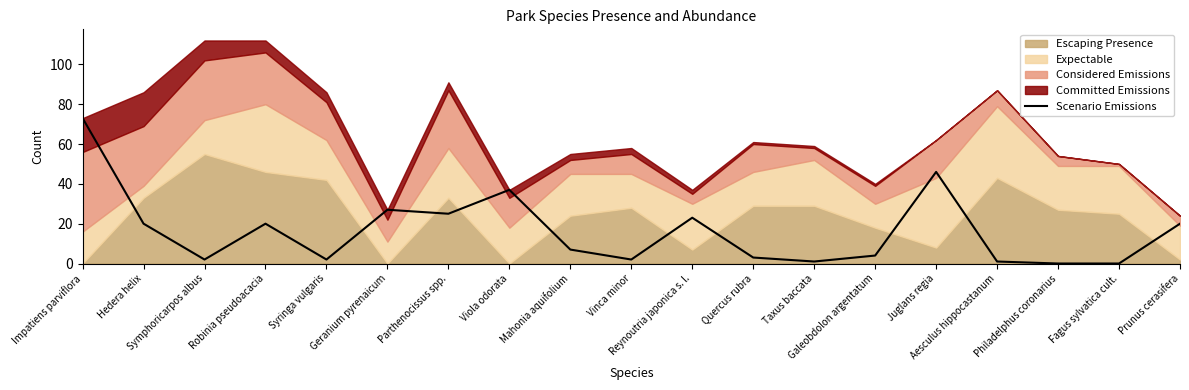

The value at Aesculus hippocastanum is 0. True or false?

False